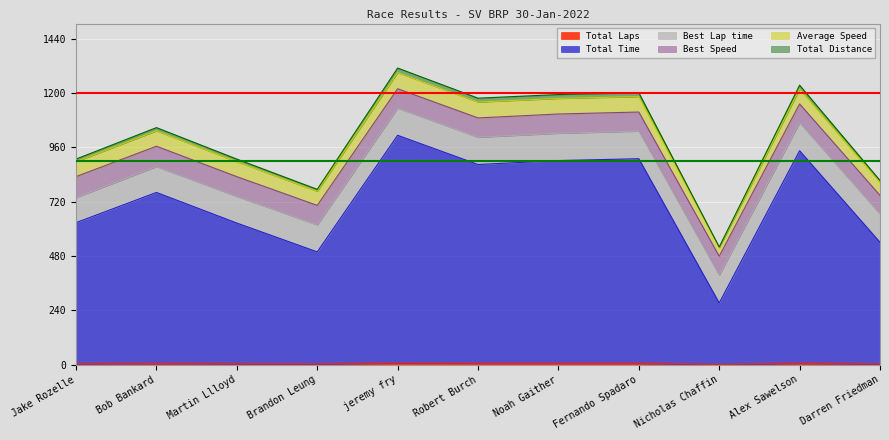

True or false: Total Laps has a value of 4.0 at Martin Llloyd.

True